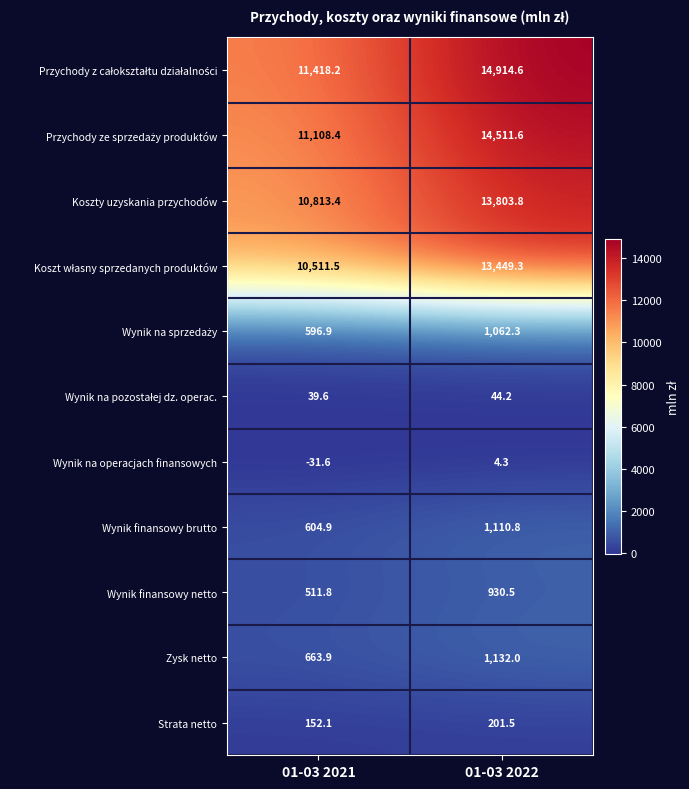

What is the difference between the highest and lowest values at 01-03 2022?

14910.3